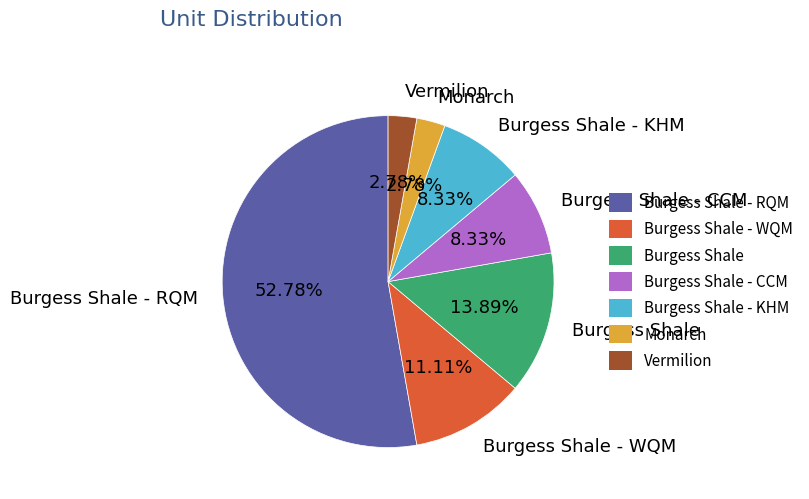

Between Burgess Shale and Burgess Shale - WQM, which is larger?

Burgess Shale